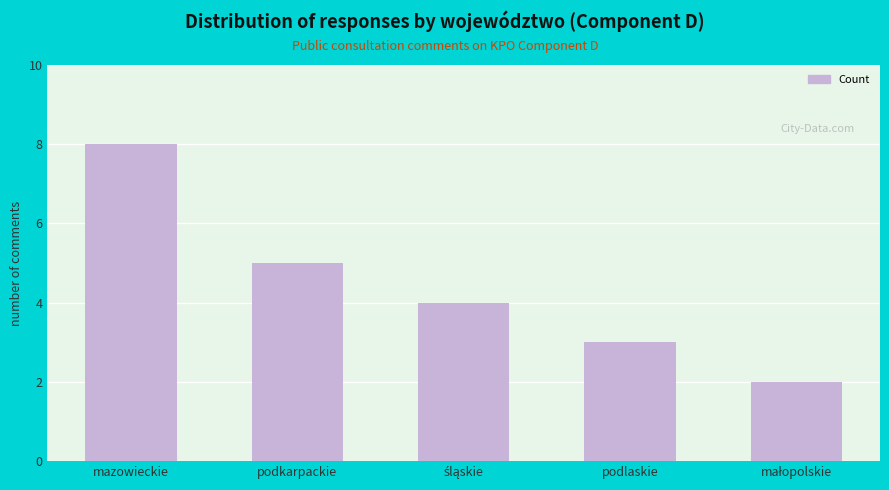

Approximately how many times larger is the value at mazowieckie compared to podkarpackie?

1.6